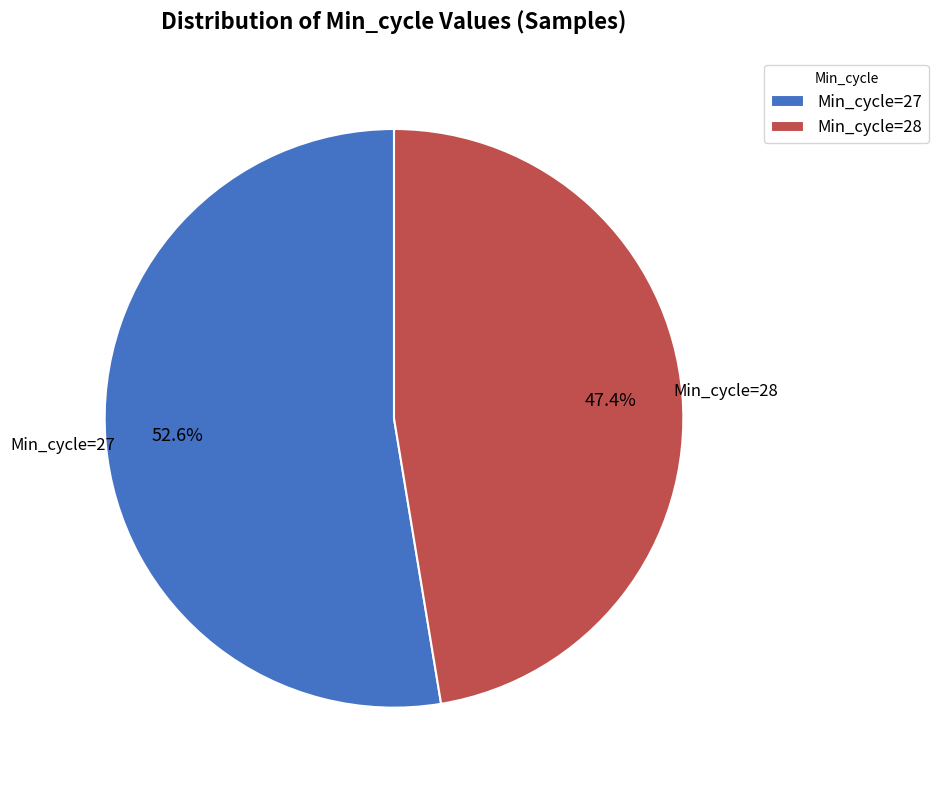

Count the number of slices in the pie.

2